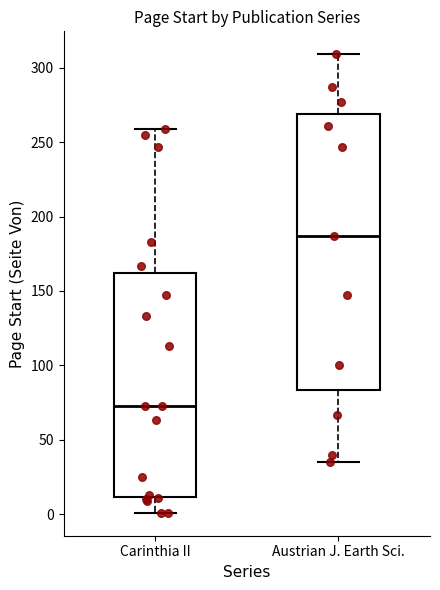

Where is the upper edge of the box for Carinthia II on the y-axis? The values are not printed on the chart, so give them approximately, as read against the axis.

160